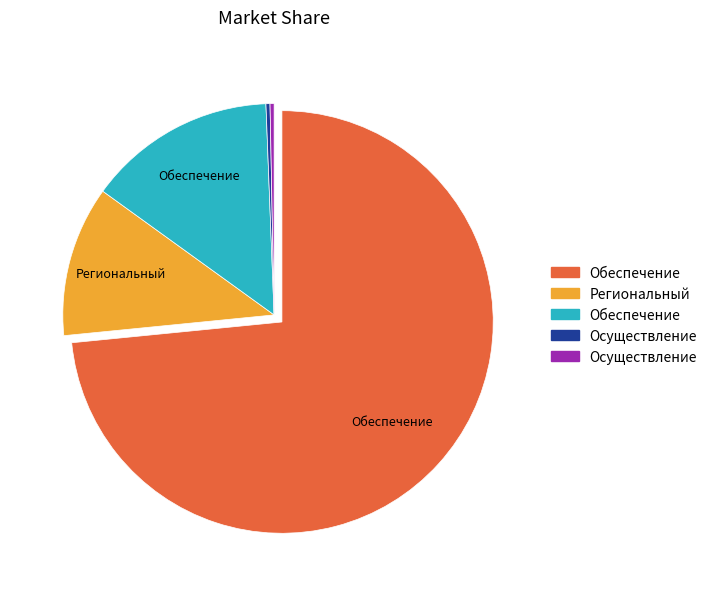

How many slices are in this pie chart?

5